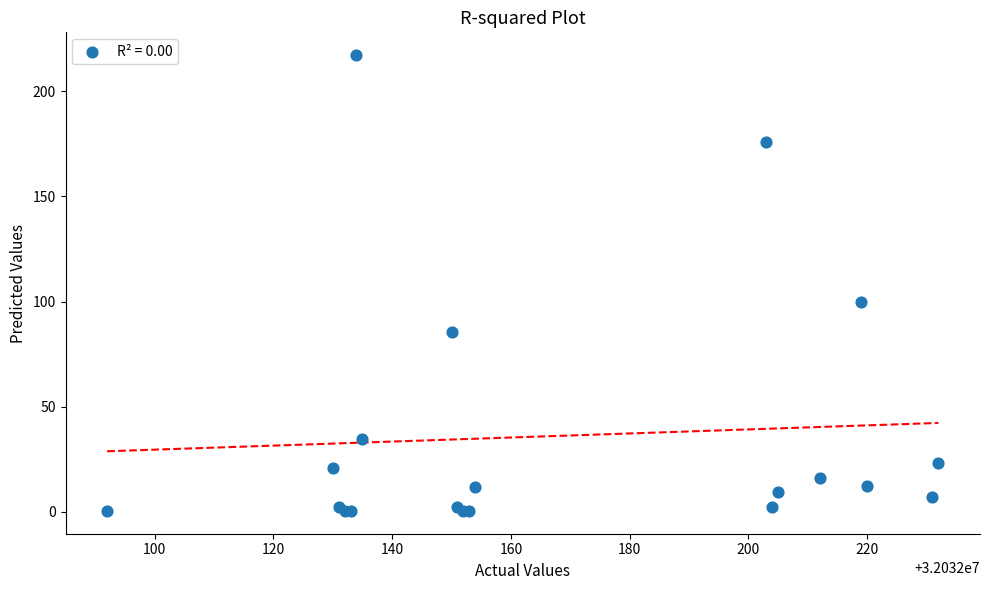

What Y value in the scatter plot is closest to 108?

100.0